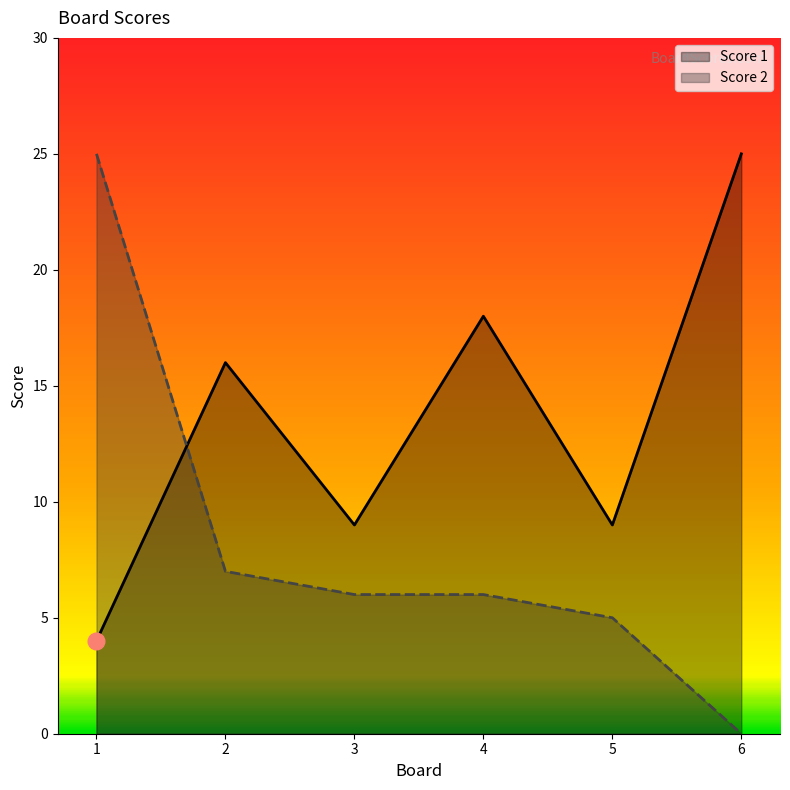

What is the difference between the maximum and minimum values in the Score 1 series?

21